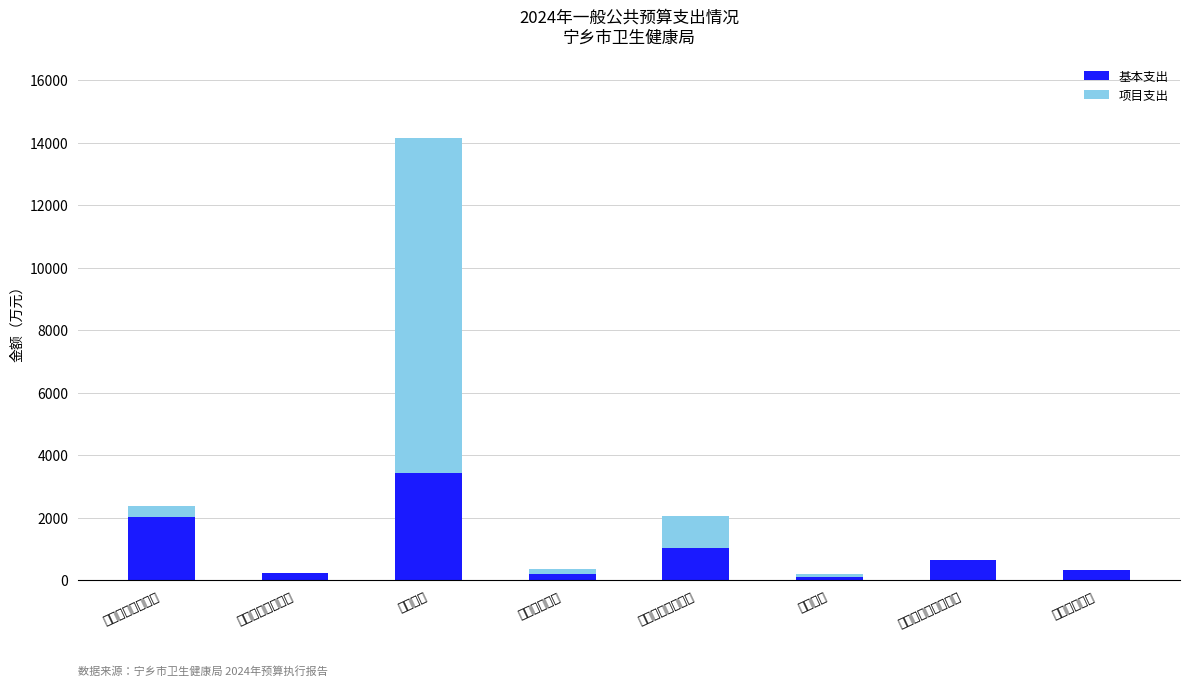

What is the total value across all series at 计划生育事务?

370.0